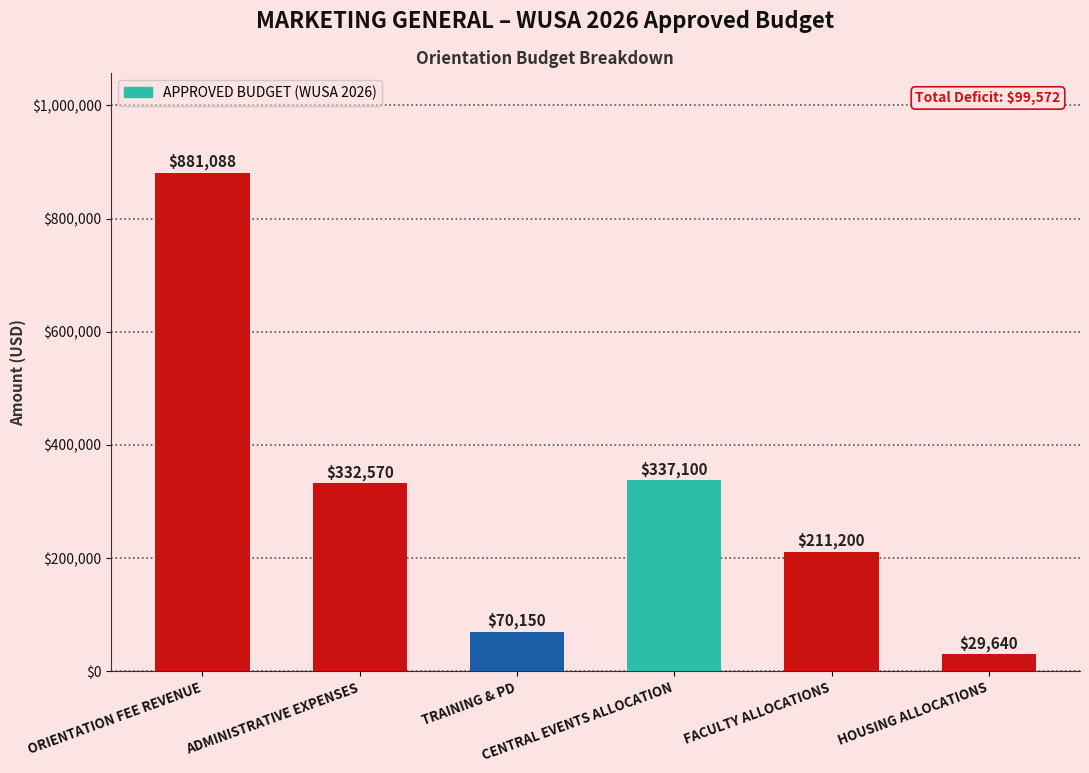

What is the sum of all values?

1861748